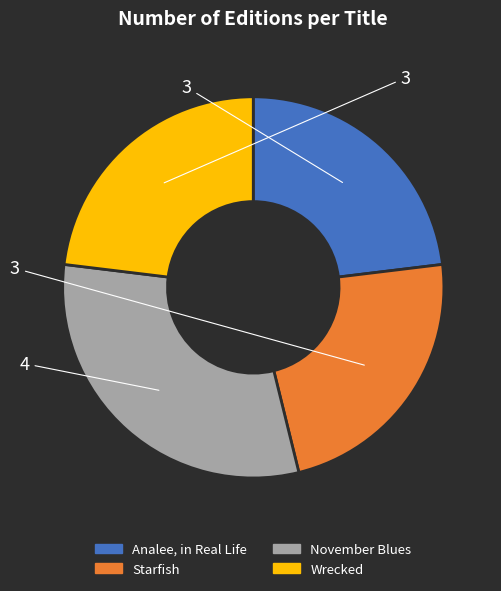

Is November Blues the majority of the pie?

No